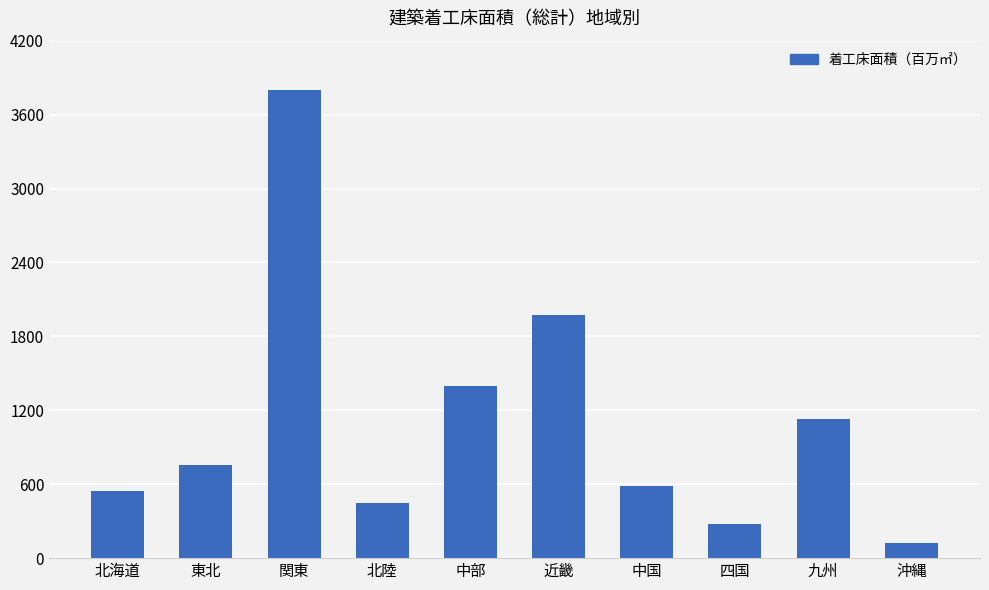

What is the sum of all values?

11044.6